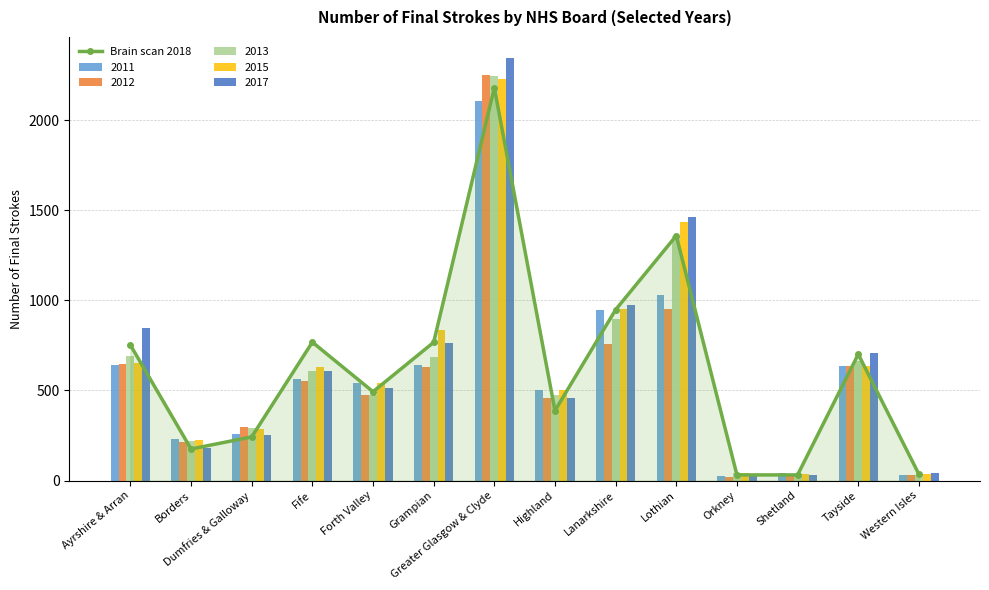

At which category does the chart reach its peak across all series?

Greater Glasgow & Clyde